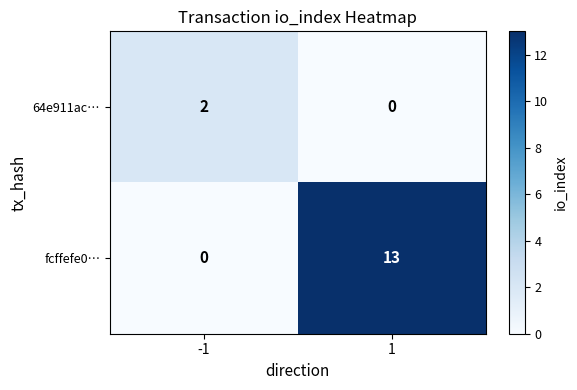

What is the sum of the fcffefe0… values at -1 and 1?

13